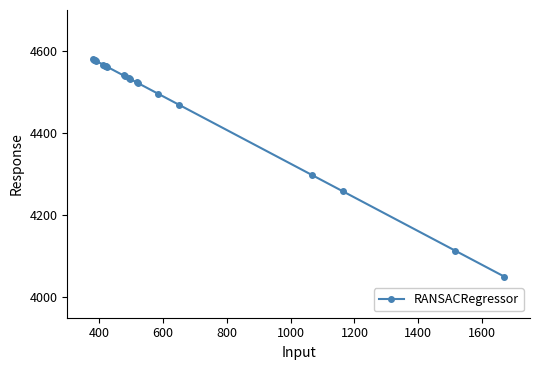

What is the value of the 16th point from the left?

4469.3